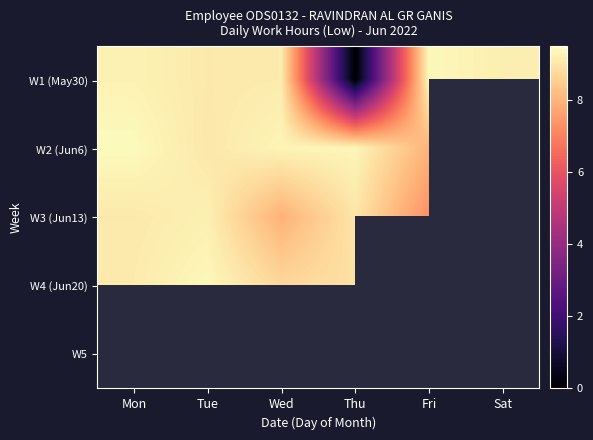

Between Tue and Fri, which series saw the biggest shift?

W3 (Jun13)